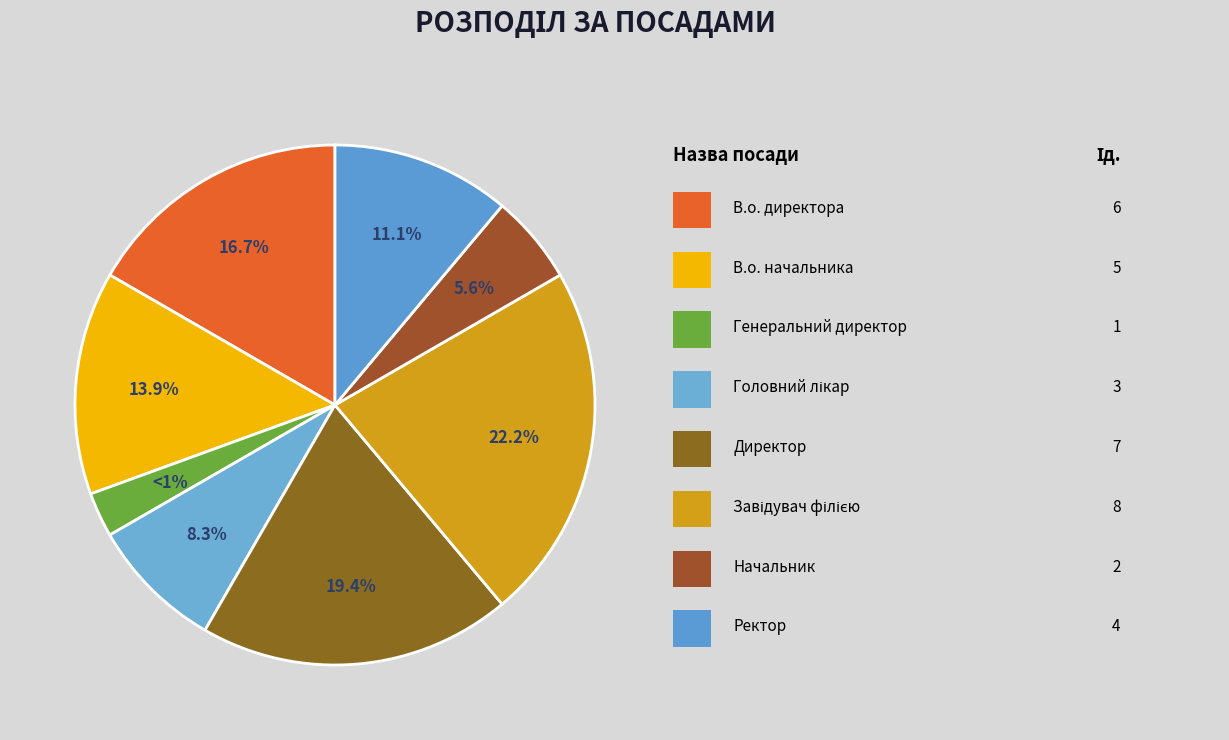

The Директор slice represents 32% of the pie. True or false?

False